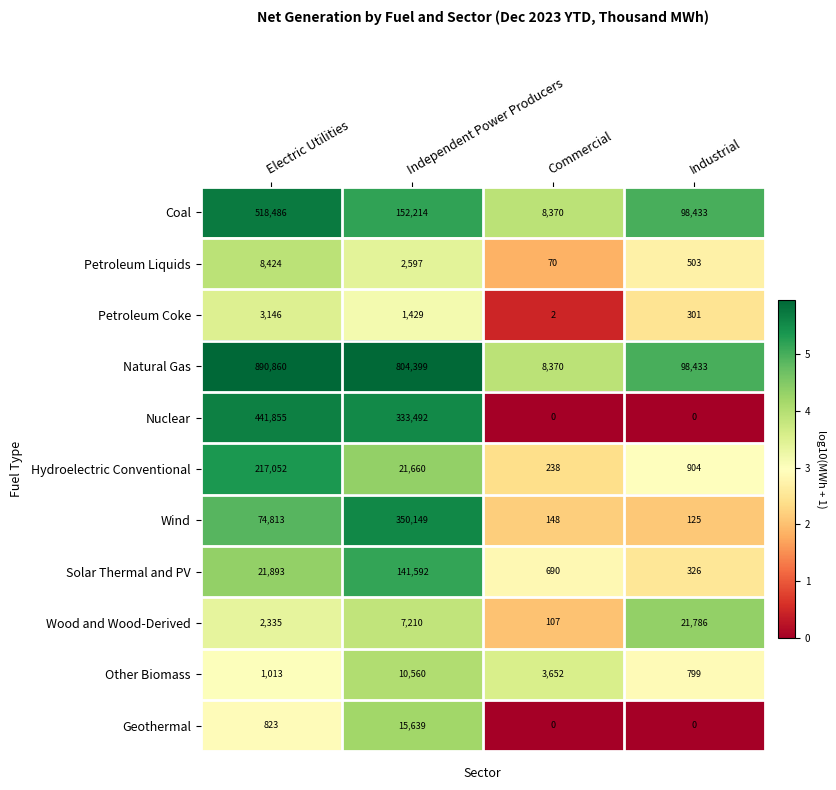

At which label is Natural Gas closest to 449615?

Industrial